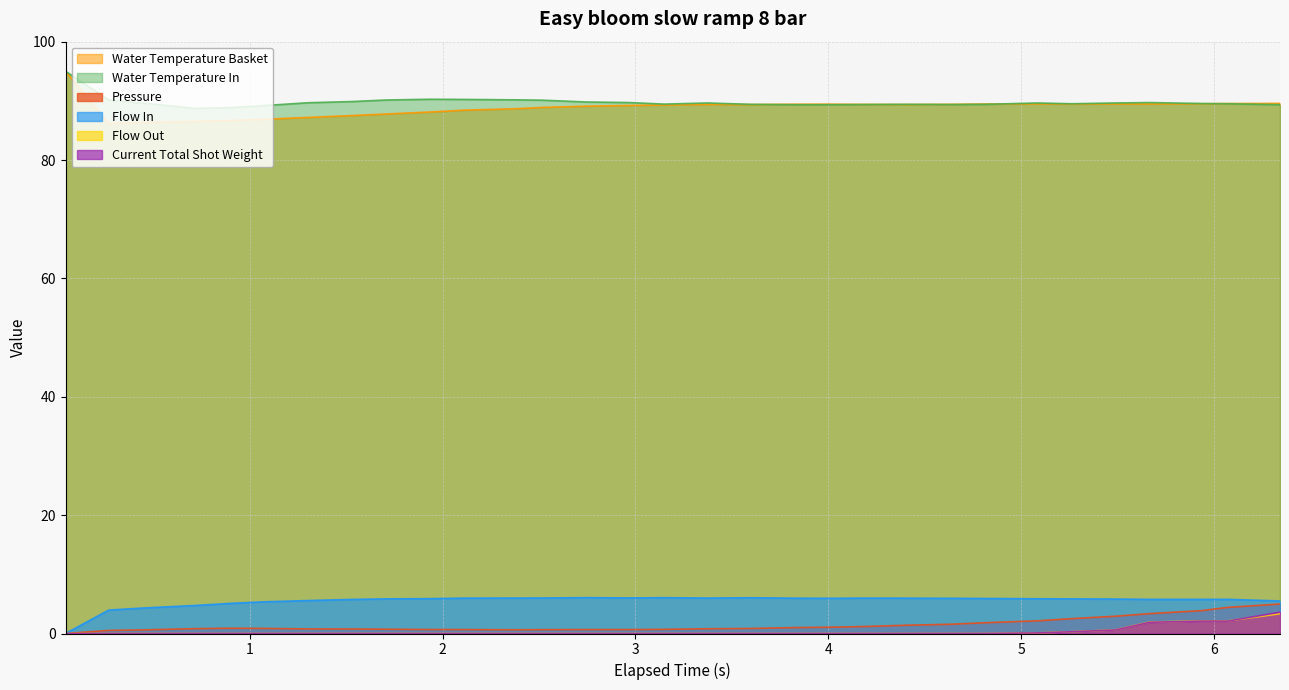

True or false: flow_in and flow_out cross at least once.

False